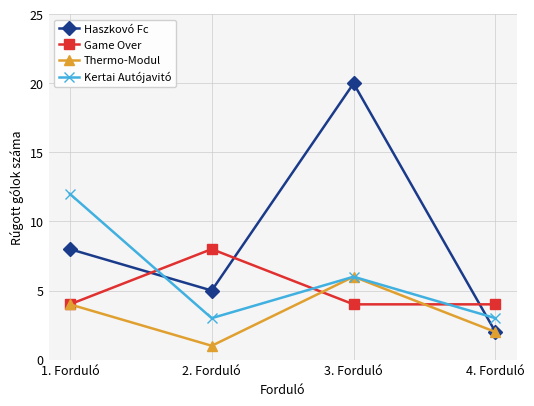

What is the value of the Kertai Autójavitó point at the 3rd from the left?

6